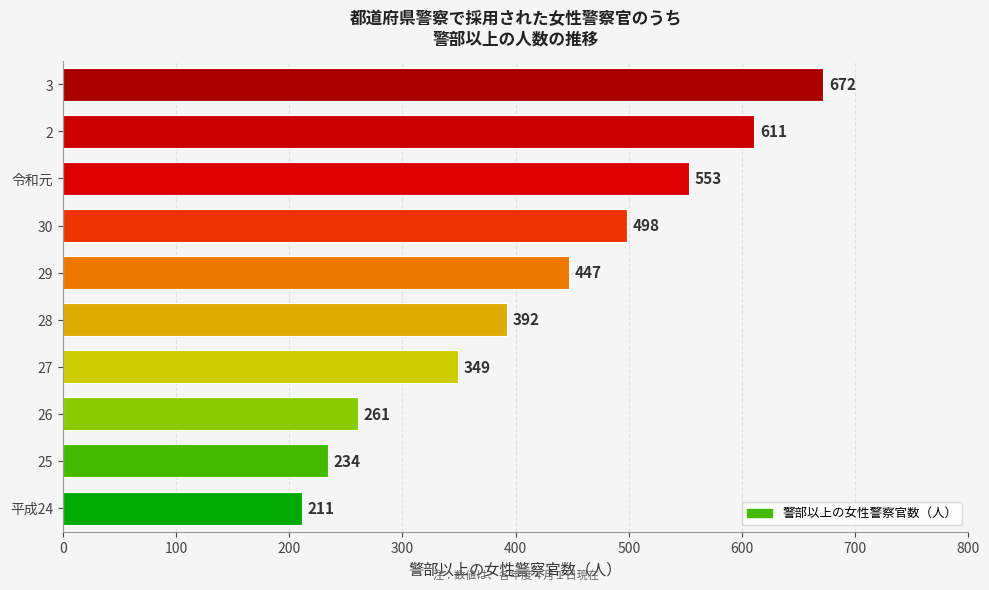

Rank the categories by value from highest to lowest.

3, 2, 令和元, 30, 29, 28, 27, 26, 25, 平成24